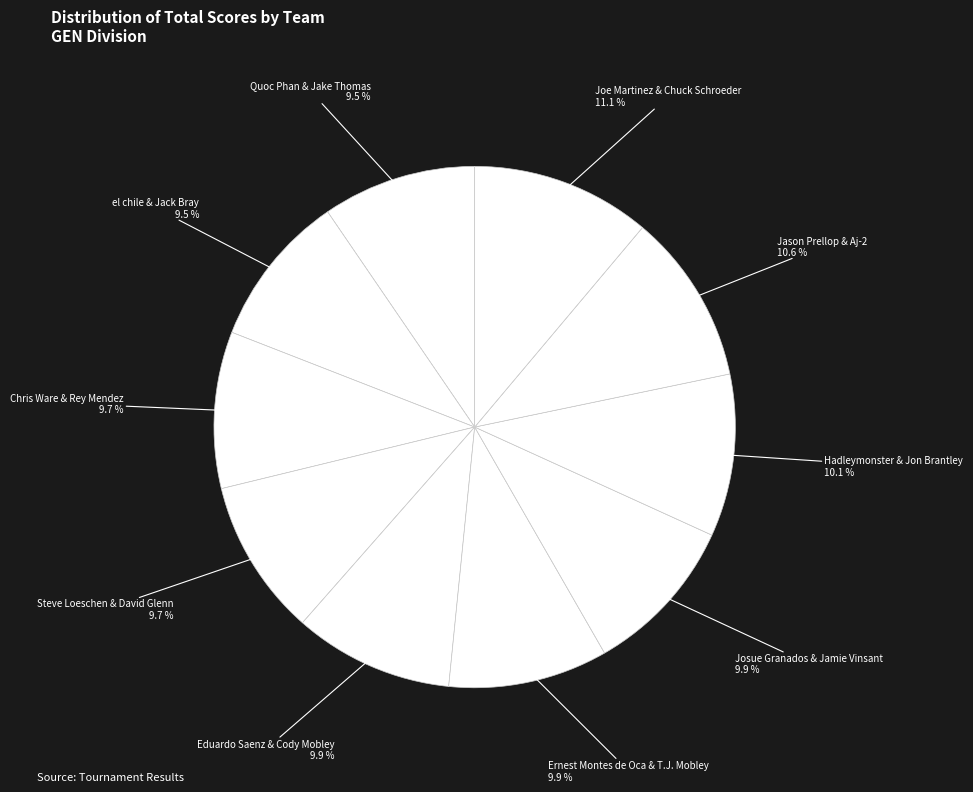

How many segments does this pie chart have?

10